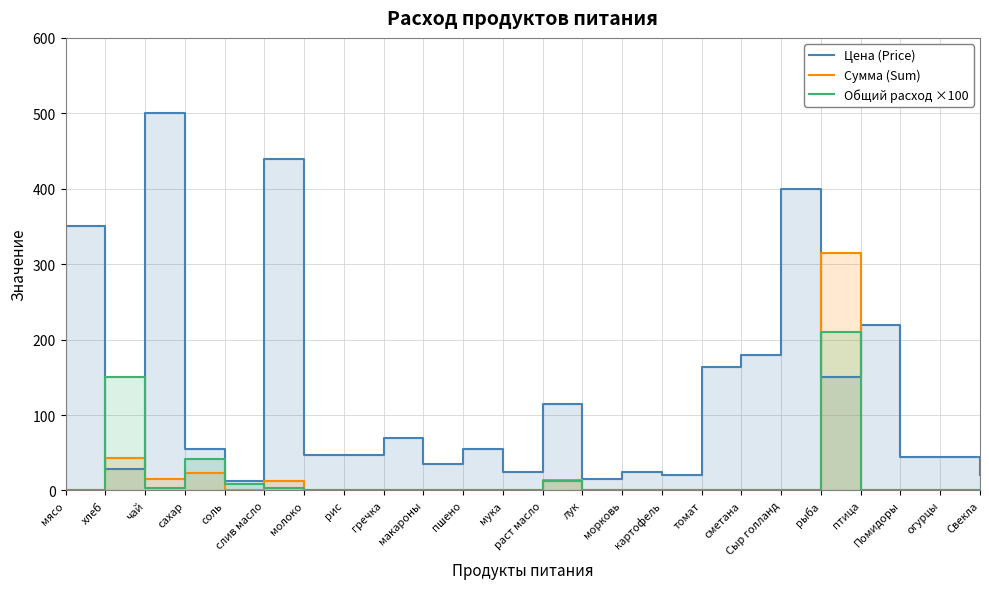

Reading left to right, transcribe all the data shown in this chart.

Цена (Price): мясо=350.0	хлеб=28.6	чай=500.0	сахар=55.0	соль=12.0	слив масло=438.9	молоко=47.0	рис=47.0	гречка=70.0	макароны=35.0	пшено=55.0	мука=24.0	раст масло=115.0	лук=15.0	морковь=25.0	картофель=20.0	томат=164.3	сметана=180.0	Сыр голланд=400.0	рыба=150.0	птица=220.0	Помидоры=45.0	огурцы=45.0	Свекла=20.0
Сумма (Sum): мясо=0.0	хлеб=42.9	чай=15.0	сахар=23.1	соль=1.1	слив масло=13.2	молоко=0.0	рис=0.0	гречка=0.0	макароны=0.0	пшено=0.0	мука=0.0	раст масло=13.8	лук=0.0	морковь=0.0	картофель=0.0	томат=0.0	сметана=0.0	Сыр голланд=0.0	рыба=315.0	птица=0.0	Помидоры=0.0	огурцы=0.0	Свекла=0.0
Общий расход ×100: мясо=0.0	хлеб=150.0	чай=3.0	сахар=42.0	соль=9.0	слив масло=3.0	молоко=0.0	рис=0.0	гречка=0.0	макароны=0.0	пшено=0.0	мука=0.0	раст масло=12.0	лук=0.0	морковь=0.0	картофель=0.0	томат=0.0	сметана=0.0	Сыр голланд=0.0	рыба=210.0	птица=0.0	Помидоры=0.0	огурцы=0.0	Свекла=0.0